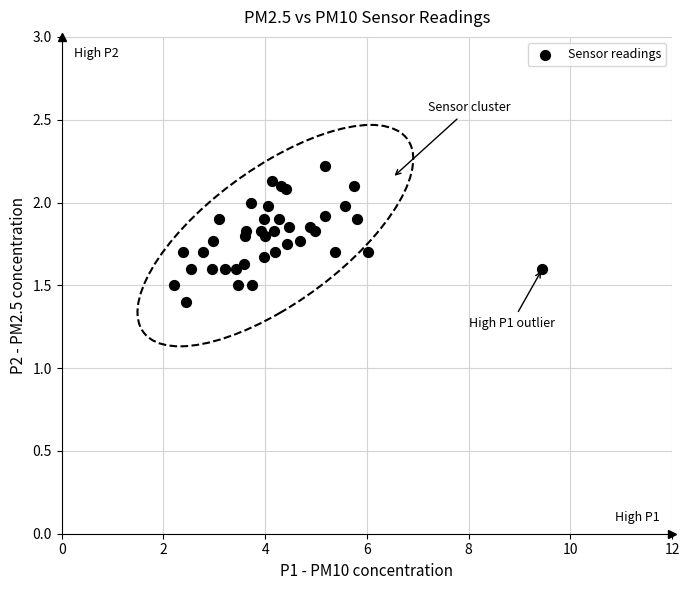

What Y value in the scatter plot is closest to 1?

1.4